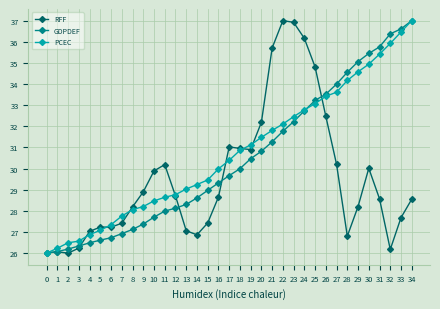

What value does the RFF series have at 33?

27.7